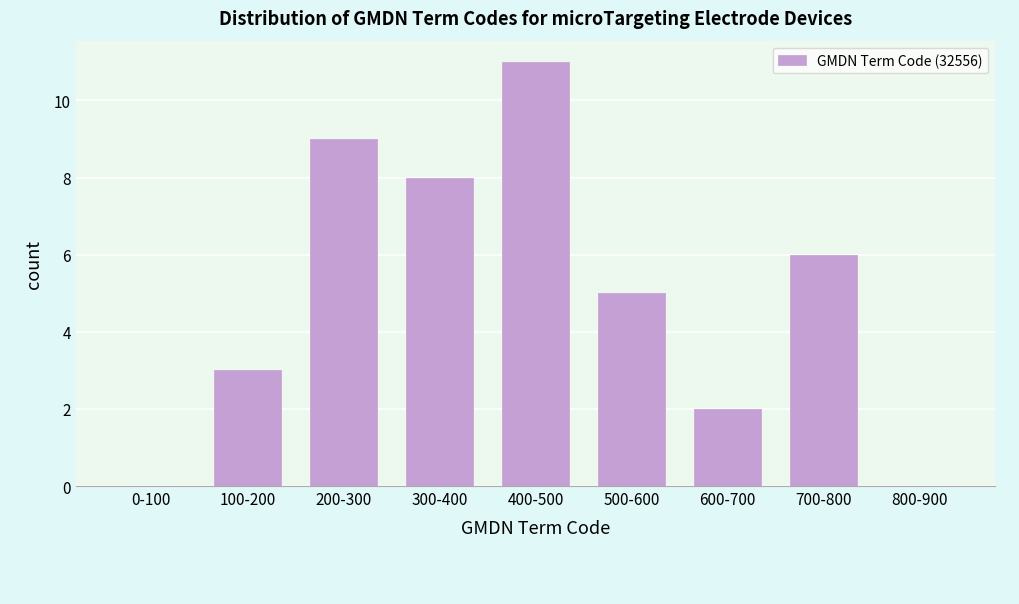

Reading left to right, extract all data points from this chart.

0-100=0	100-200=3	200-300=9	300-400=8	400-500=11	500-600=5	600-700=2	700-800=6	800-900=0